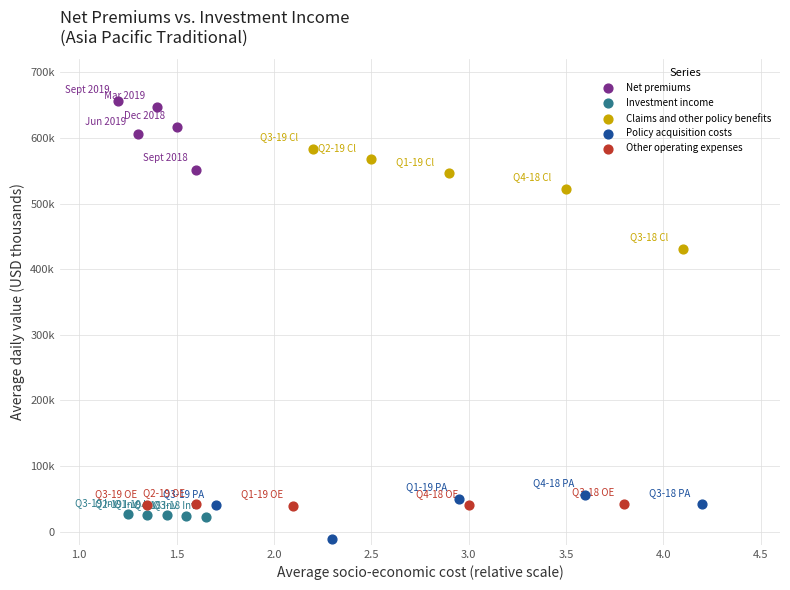

Which series has the widest spread of Y values?

Claims and other policy benefits